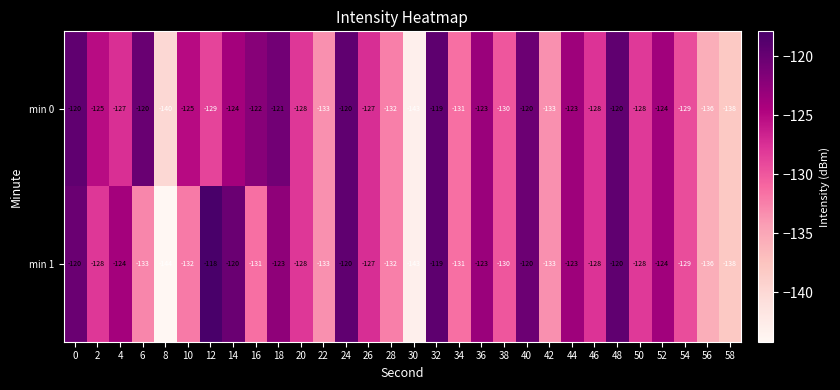

Which series has the widest spread of values?

min 1